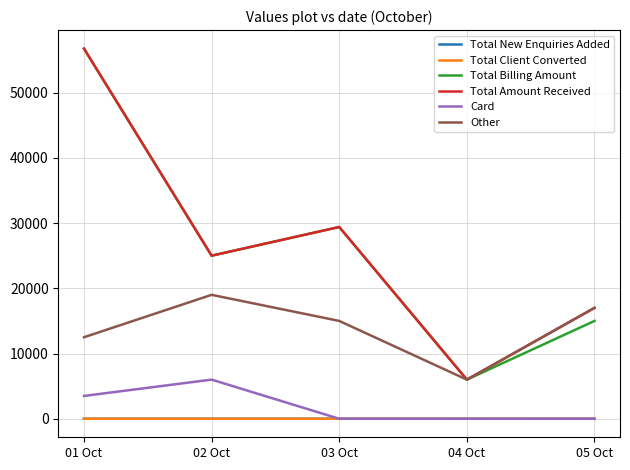

Is the value of Card at 04 Oct greater than the value of Other at 01 Oct?

No